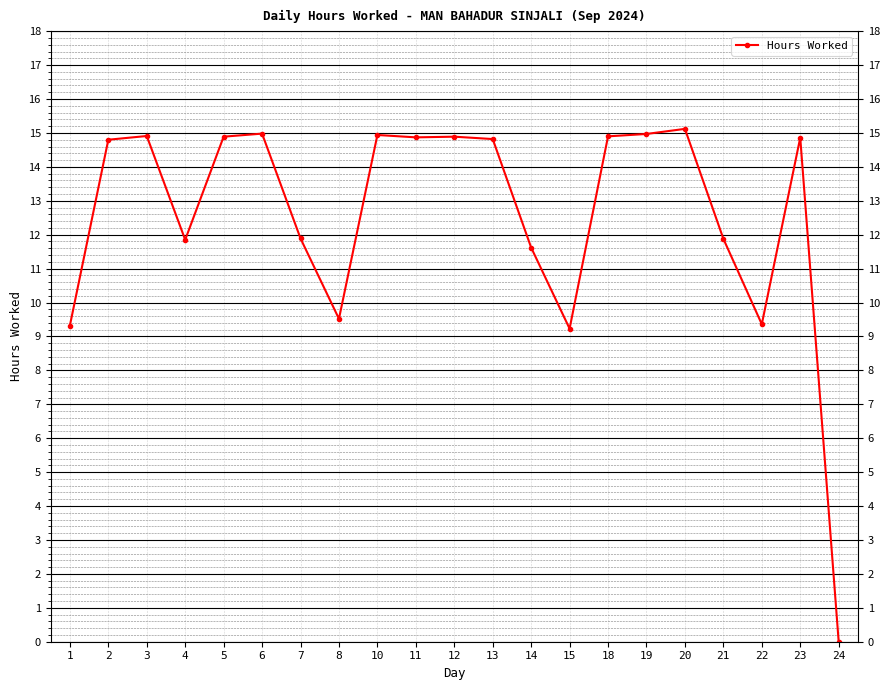

How many values are below 14?

9